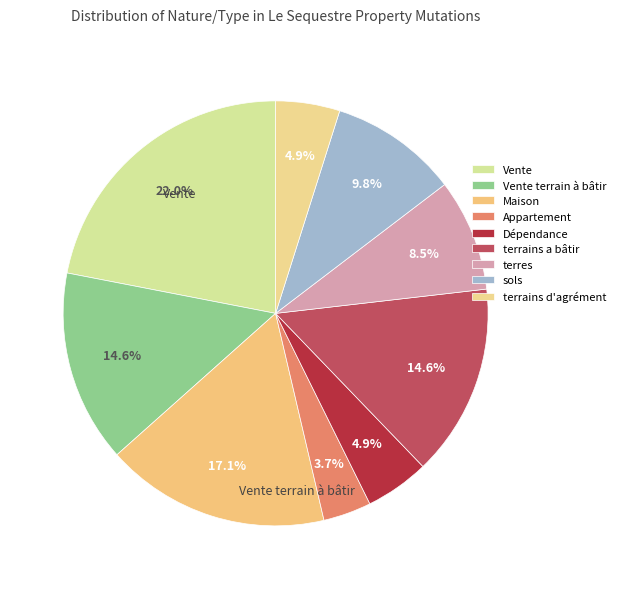

How many segments does this pie chart have?

9